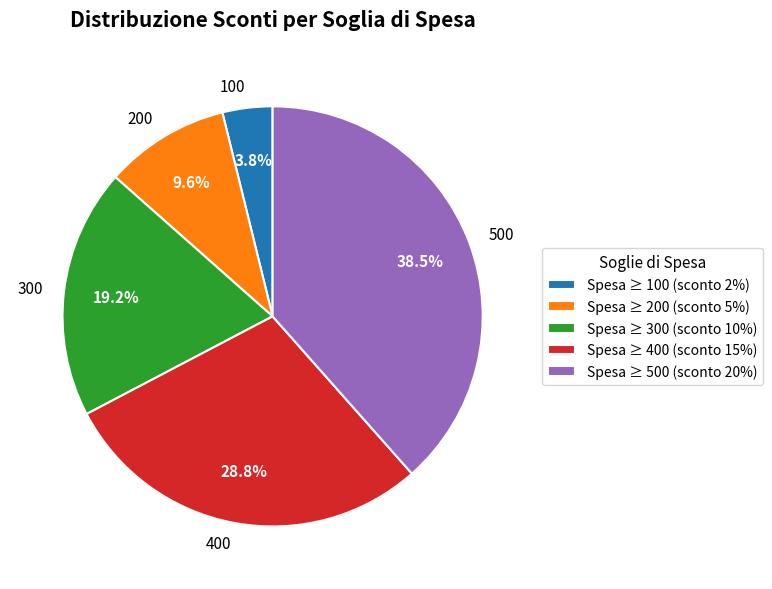

Which category has the biggest portion of the pie?

500